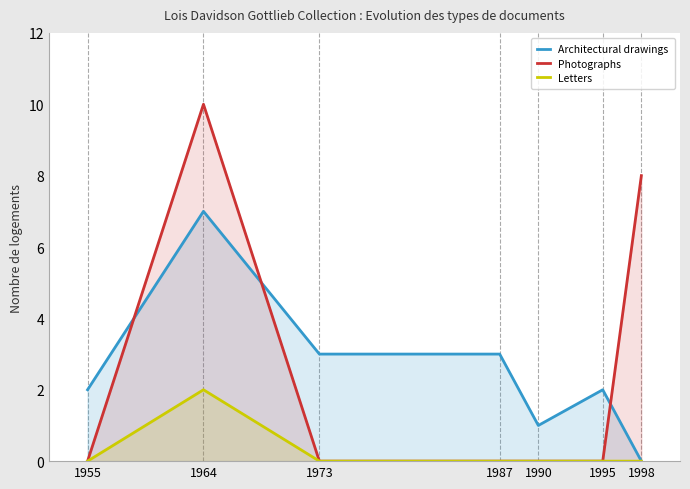

What is the average value of the Photographs series?

3